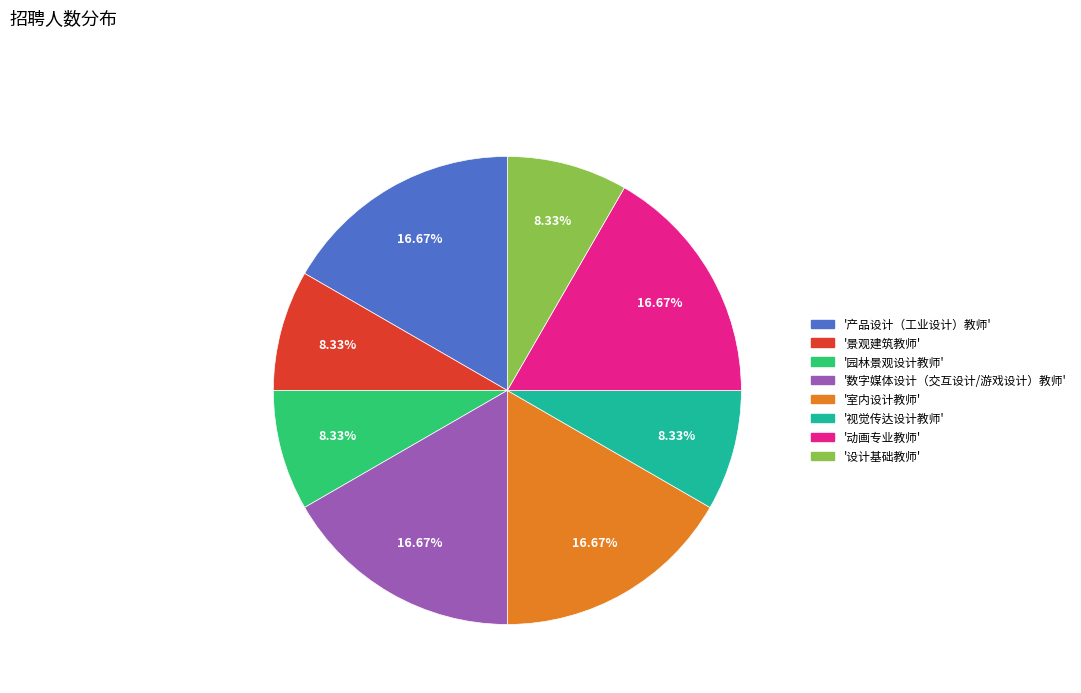

Is there a majority slice in this chart?

No